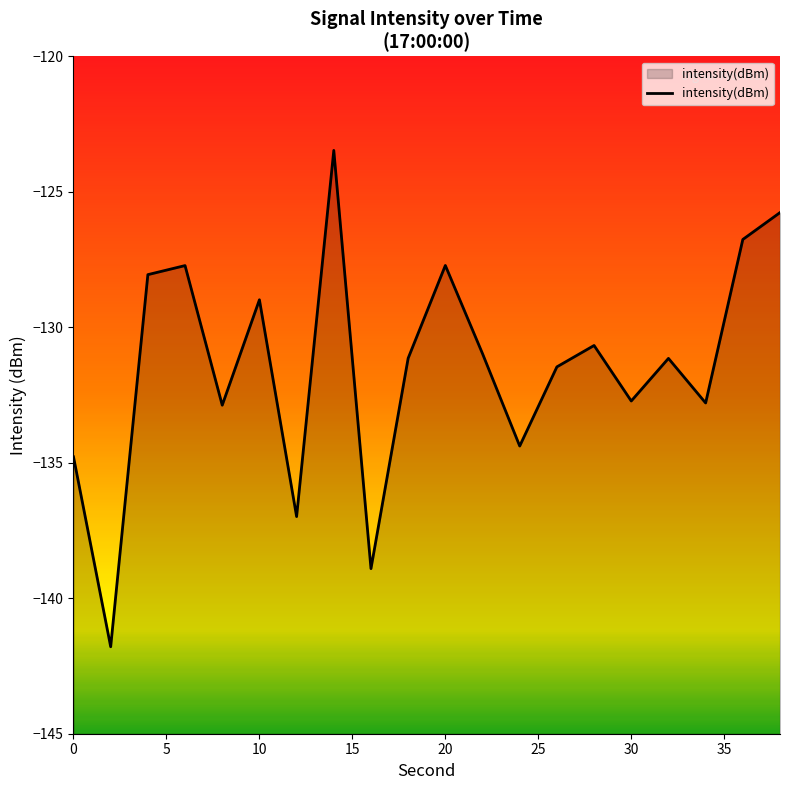

Does the chart have visible grid lines?

No